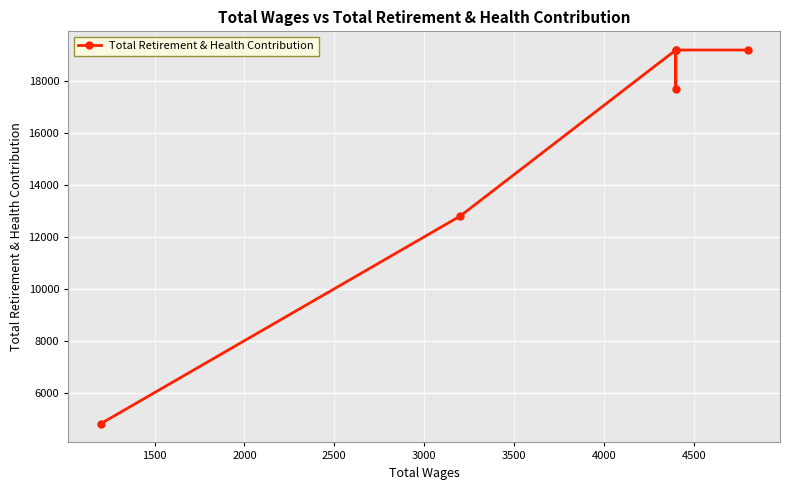

Where is the data nearest to the value 11994?

3000